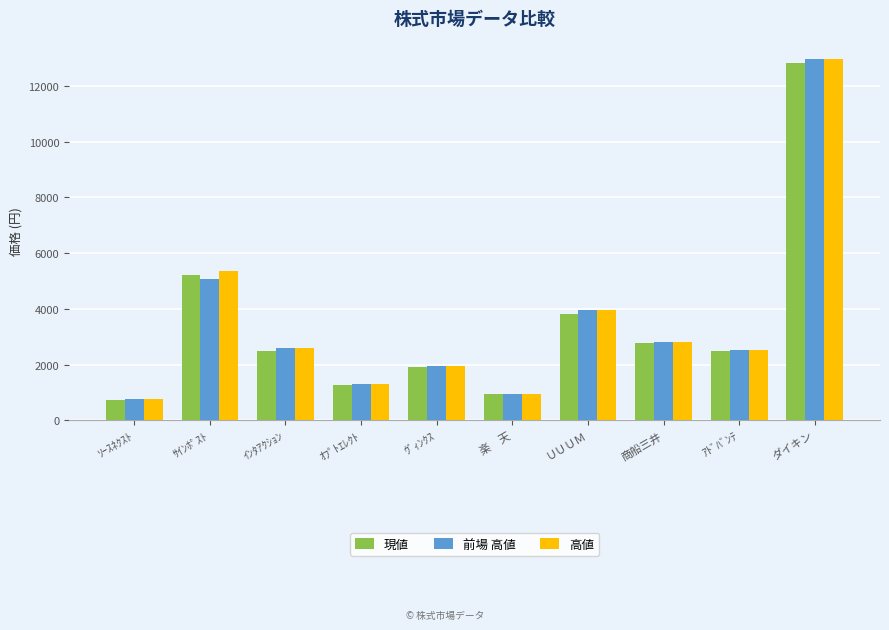

Is the value of 現値 at ダイキン greater than the value of 高値 at 楽　天?

Yes